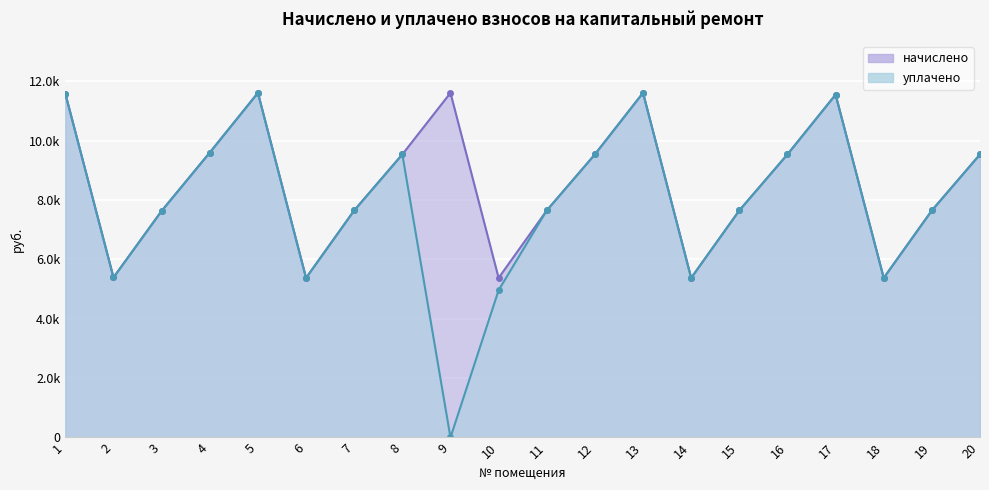

How many series are shown in this chart?

2